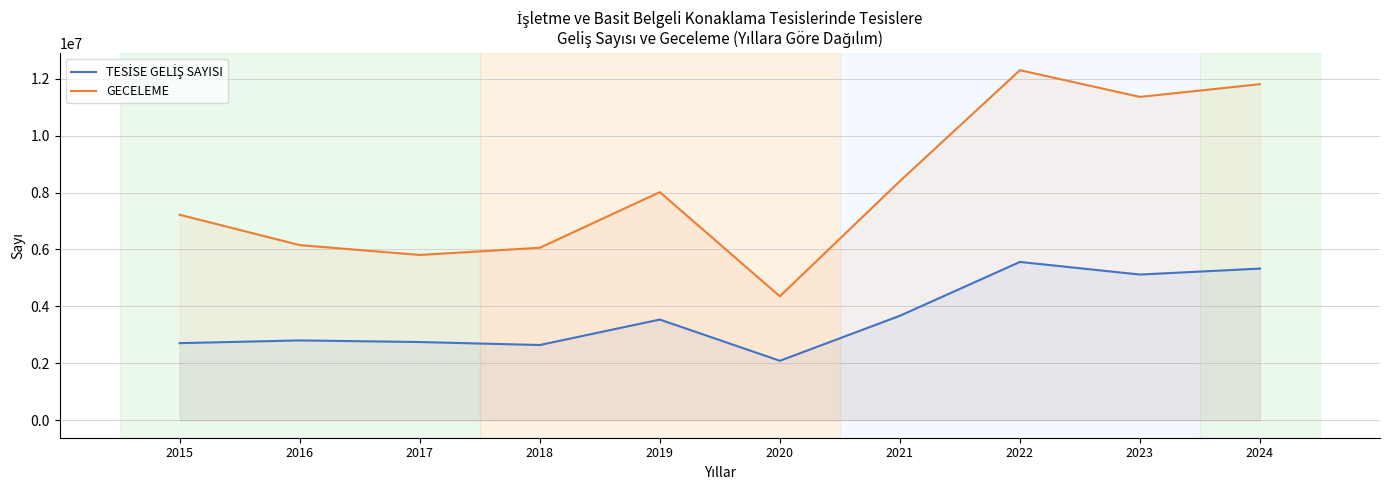

What is the highest value of the GECELEME series?

12301645